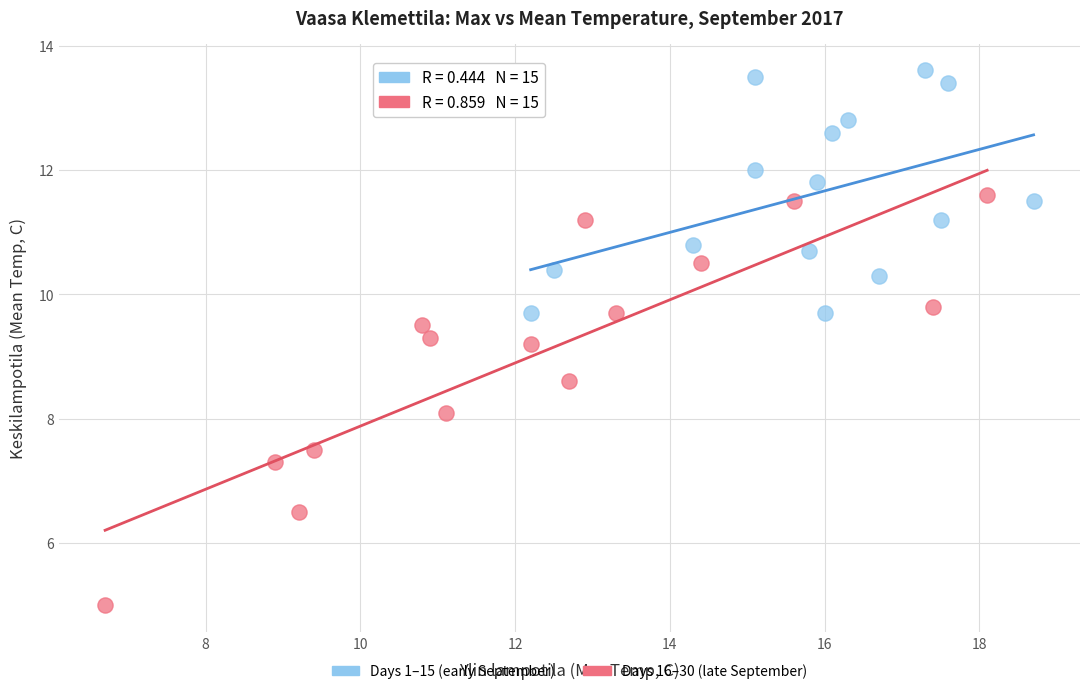

Which series contains the lowest Y value?

Days 16–30 (late September)